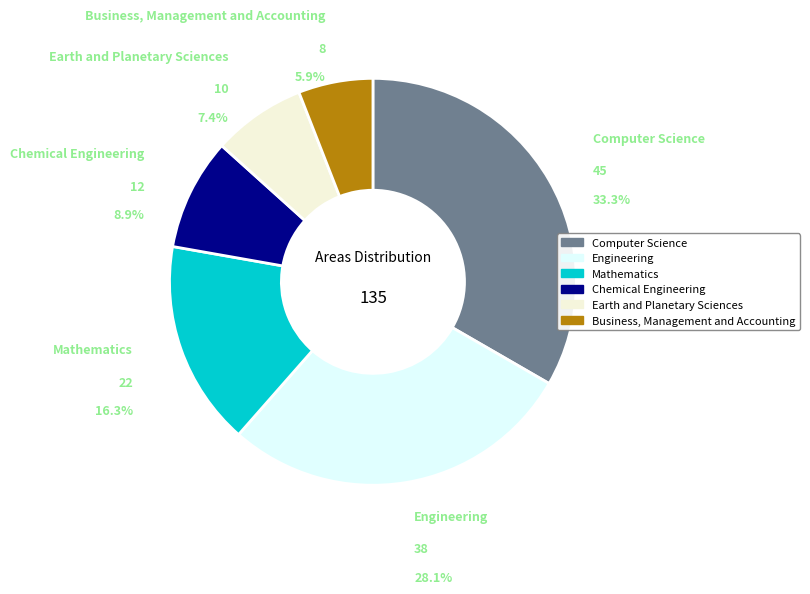

How many slices are in this pie chart?

6